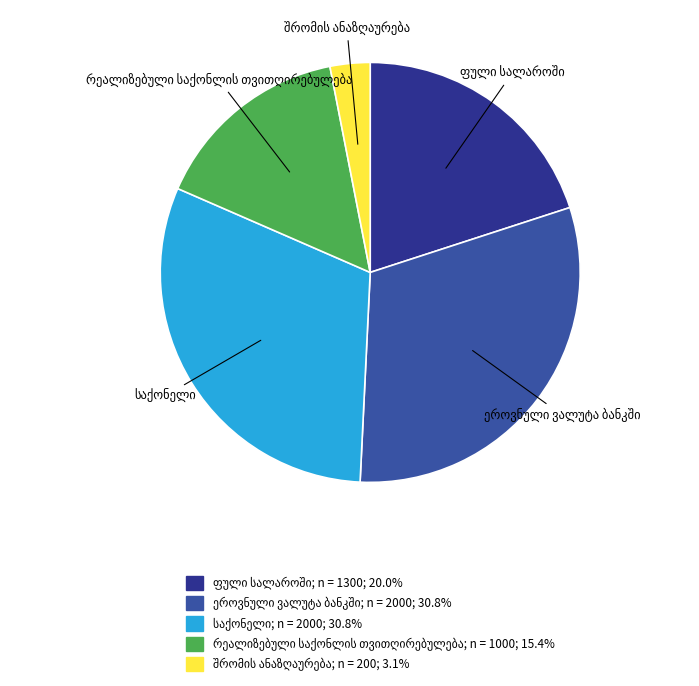

Count the number of slices in the pie.

5